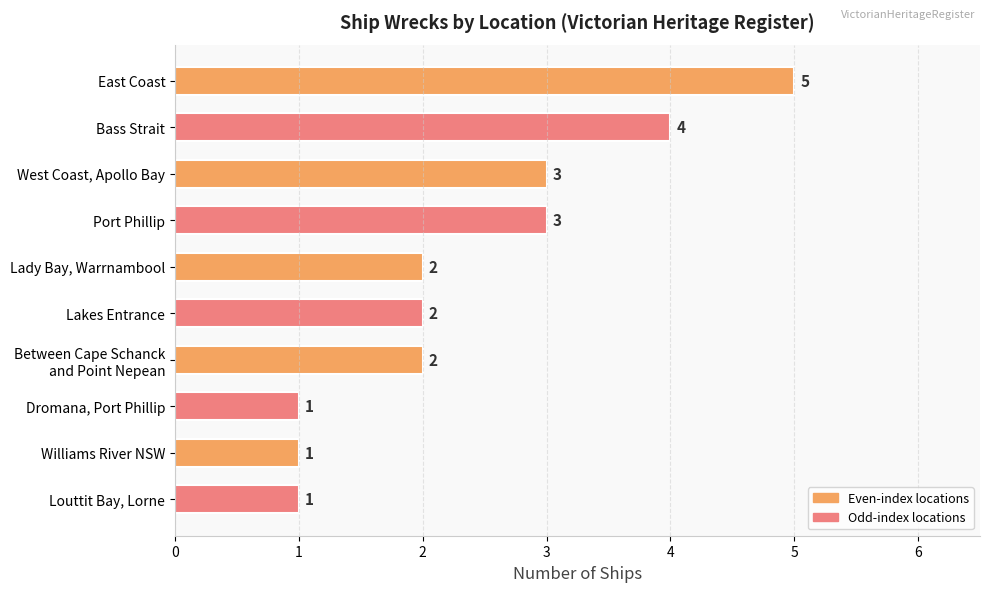

The value at Port Phillip is 3. True or false?

True